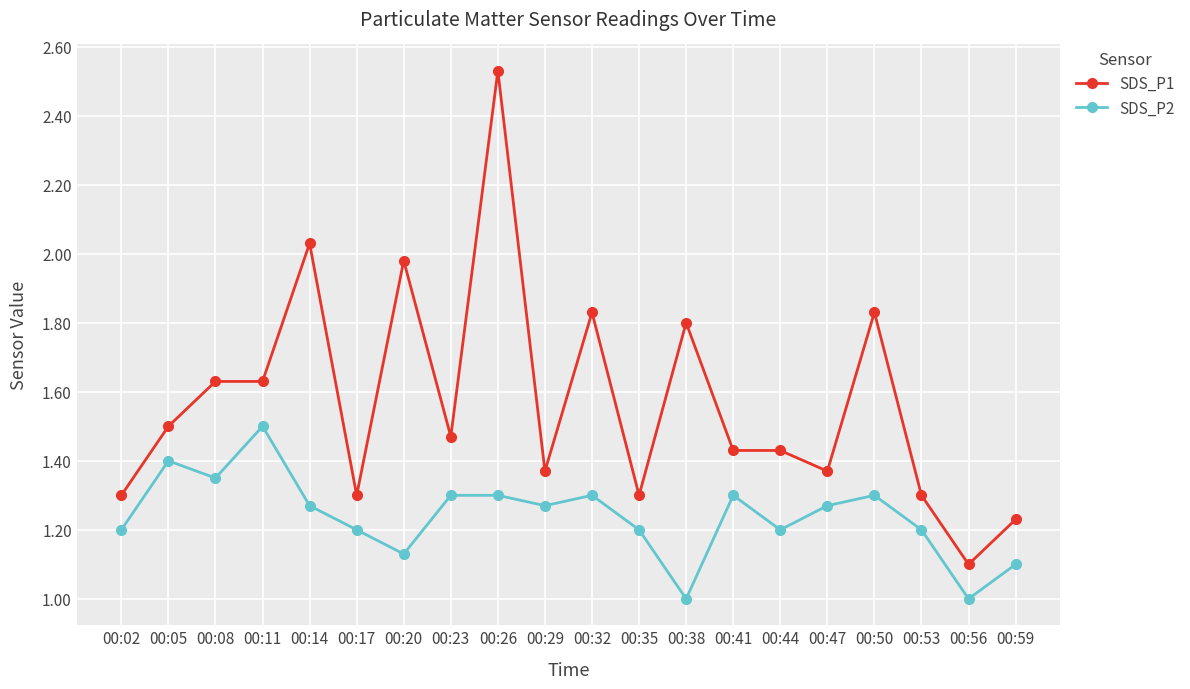

How many lines are shown in the chart?

2